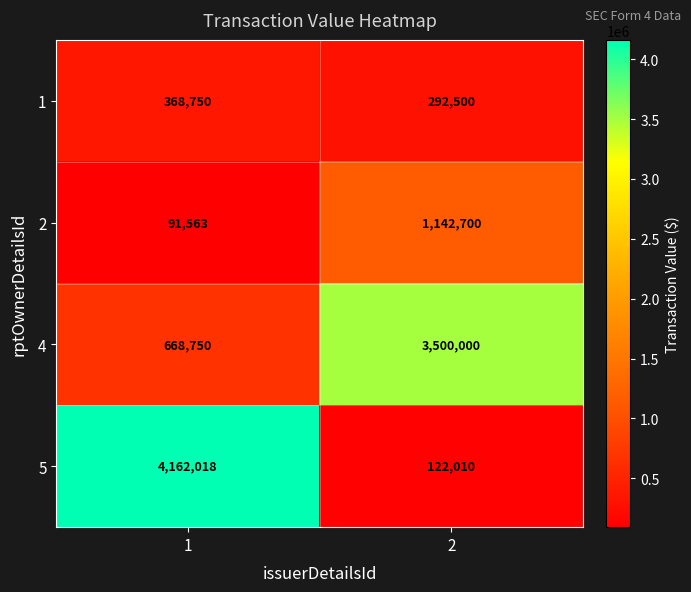

How many distinct data groups are displayed?

4